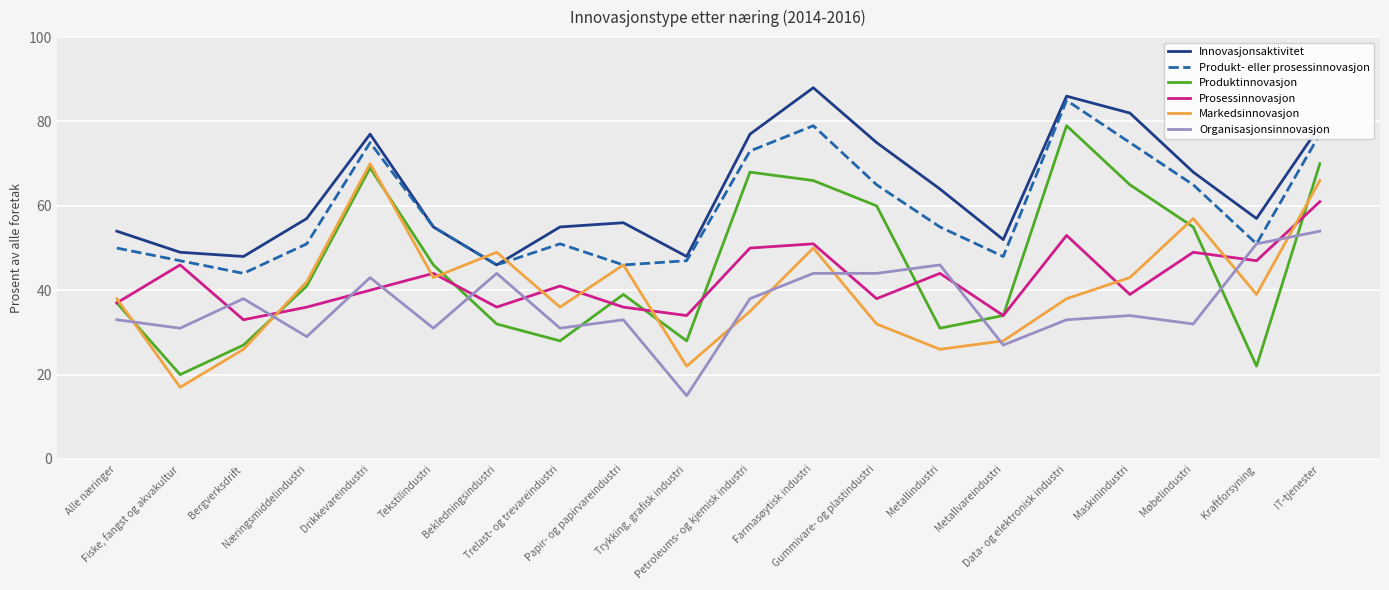

What is the total value across all series at Fiske, fangst og akvakultur?

210